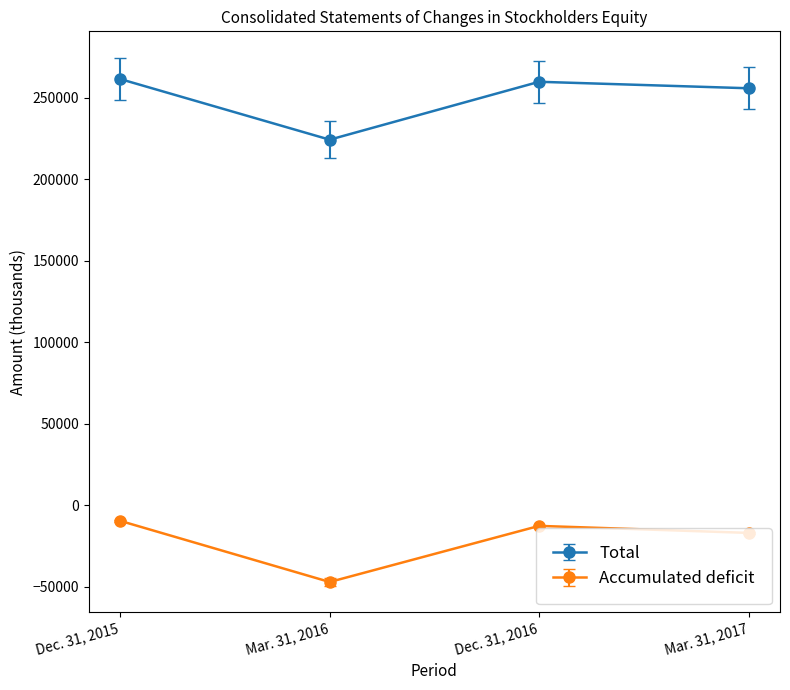

How many data points in Accumulated deficit are above -12624?

1